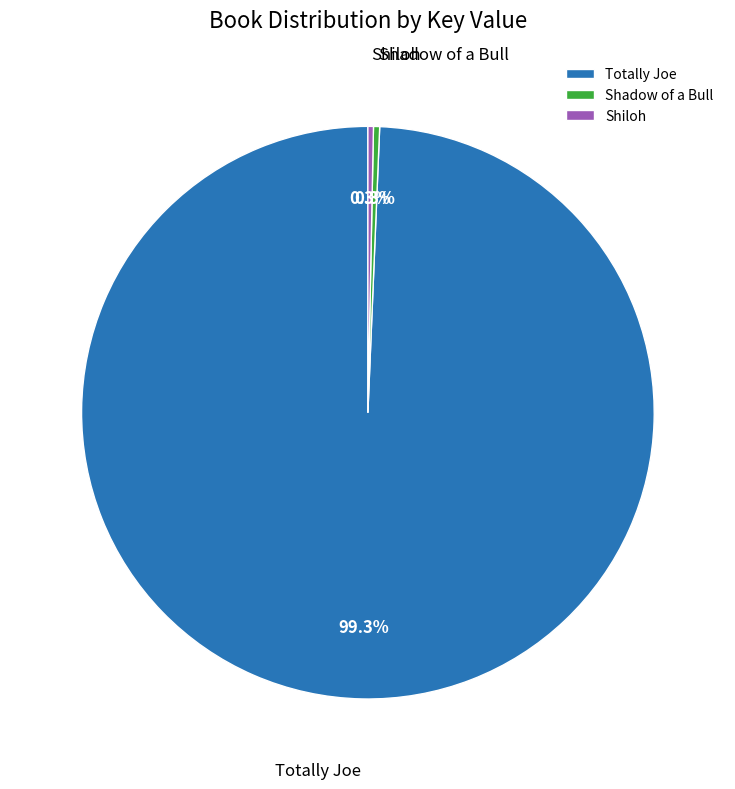

Combined, what portion of the pie is Shiloh and Totally Joe?

99.7%